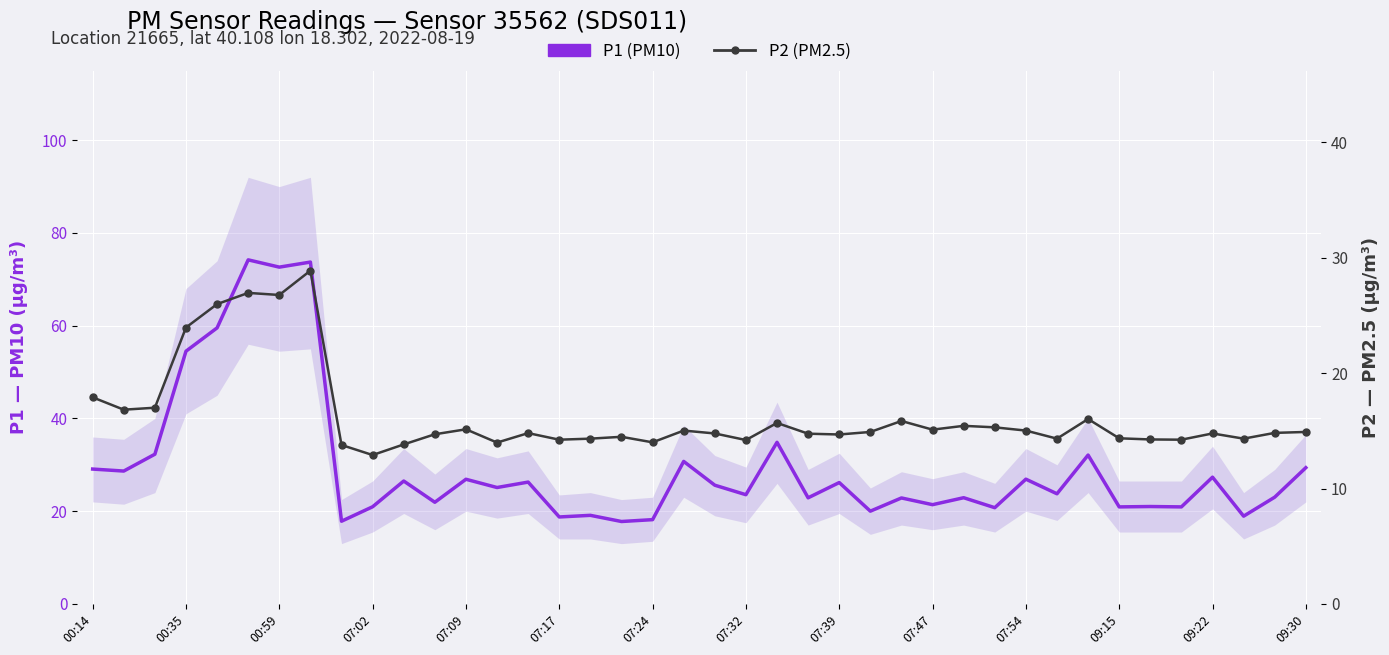

The P1 (PM10) series shows 35.6 at 14. True or false?

False